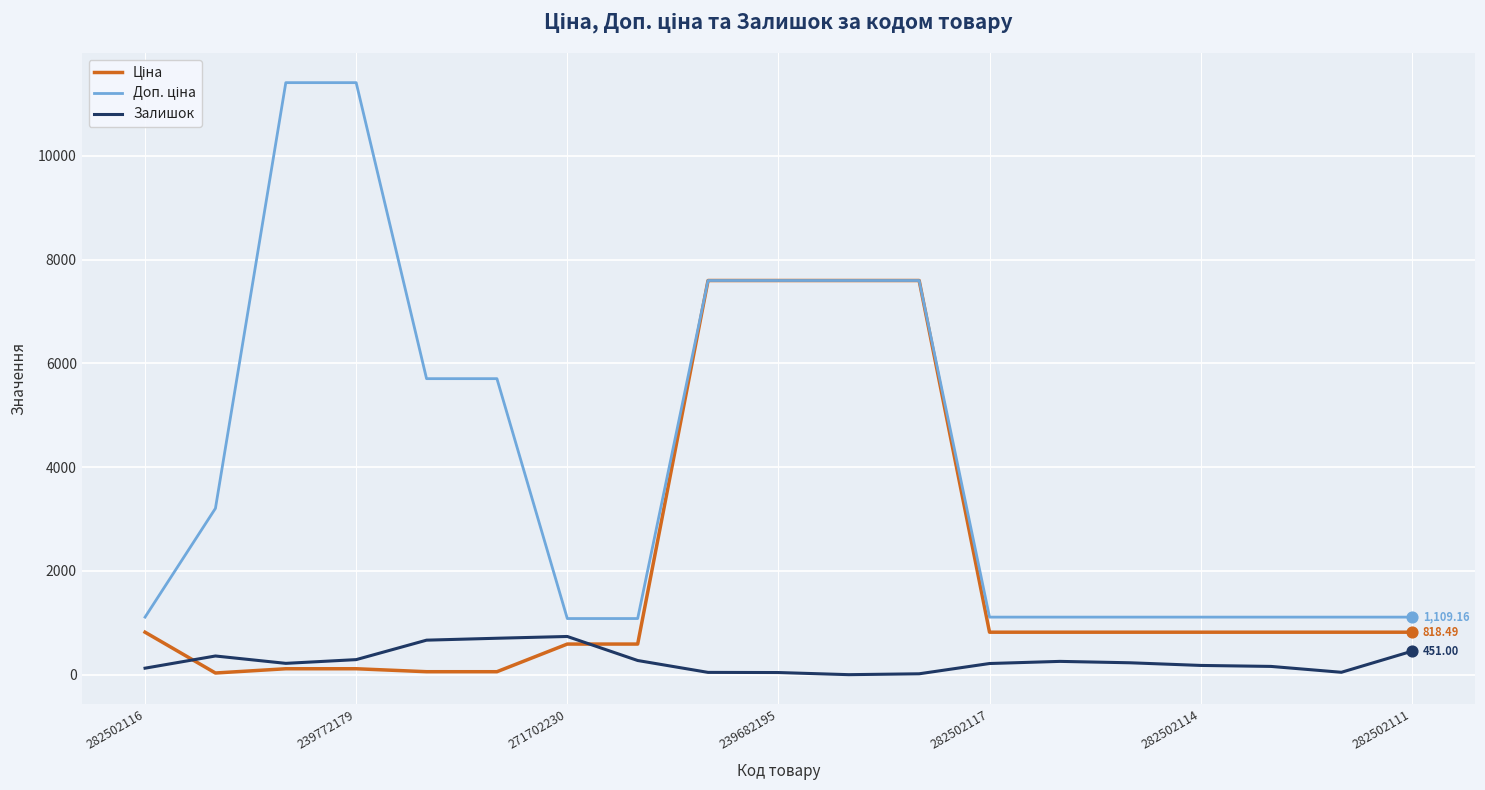

Does the chart have visible grid lines?

Yes